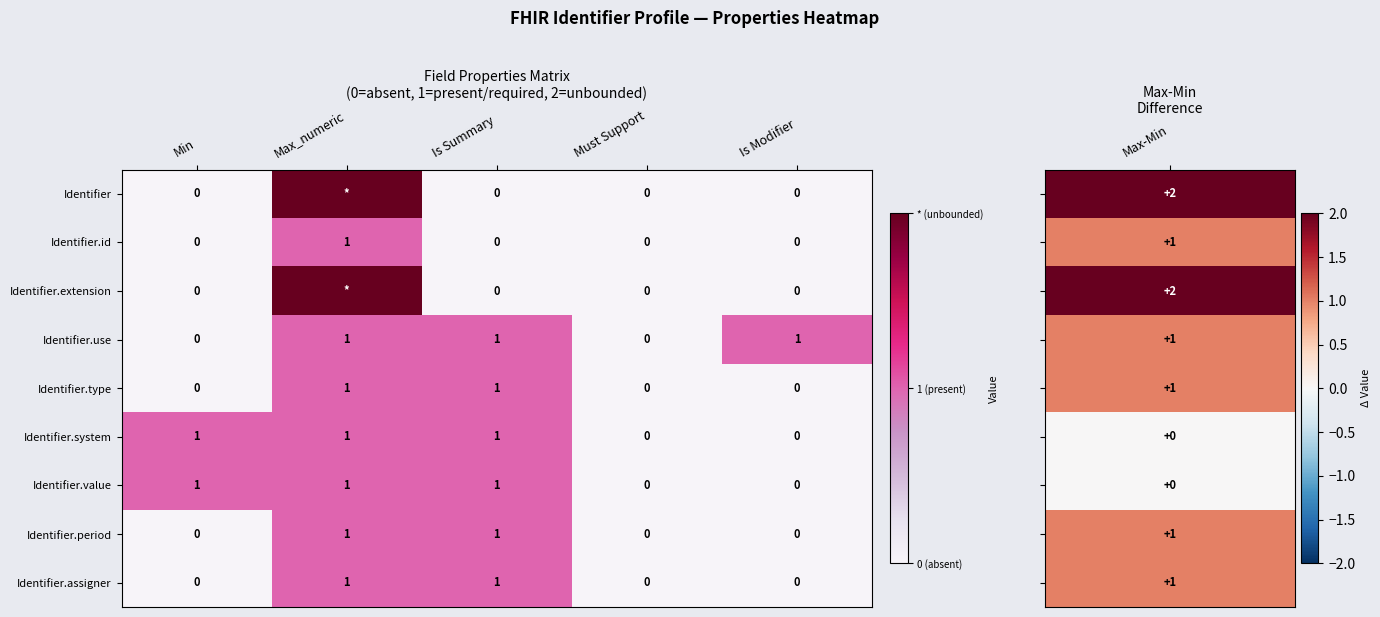

How many Identifier.period values are between 0 and 1?

5